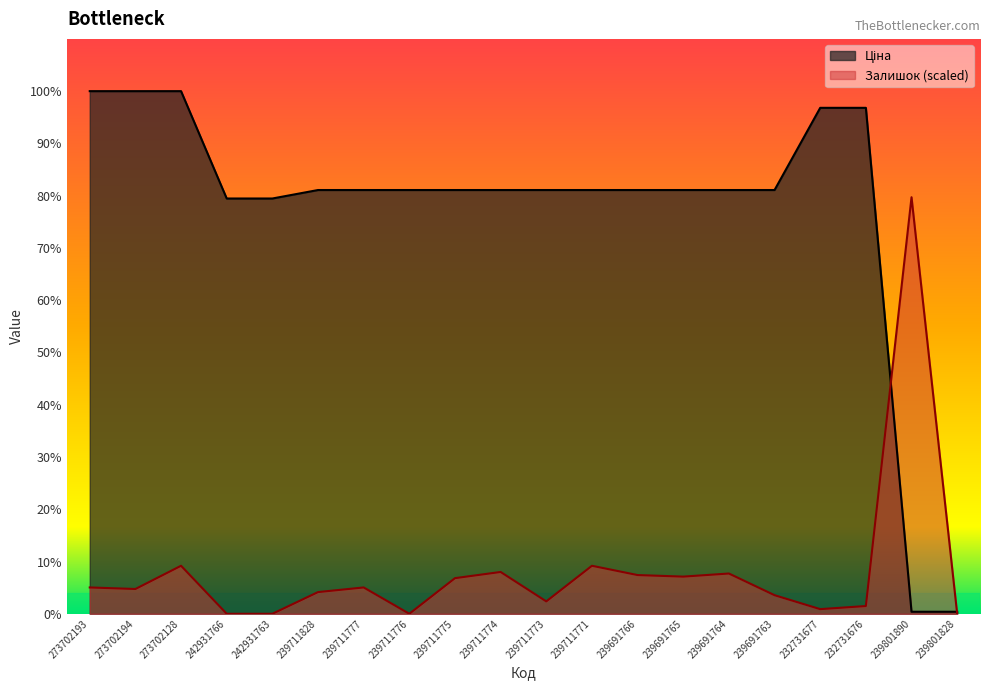

What is the maximum value shown in the chart?

7410.0